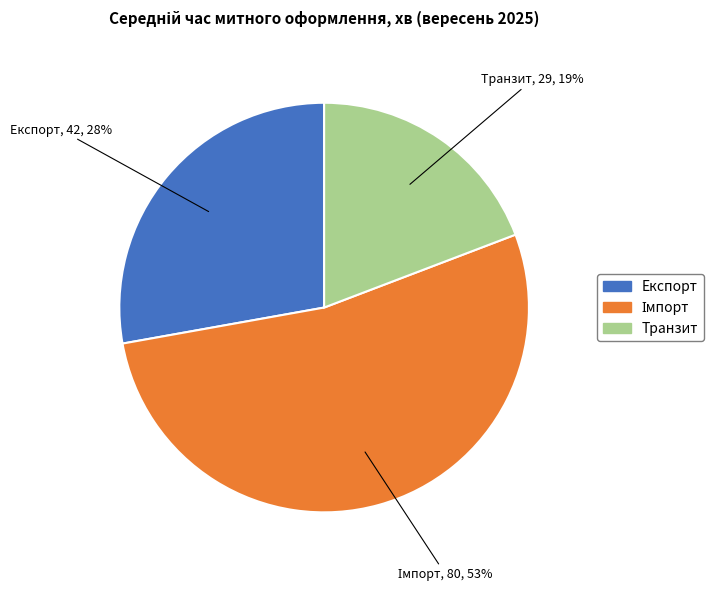

To the nearest percent, what is the difference between the largest and smallest slice percentages?

34%